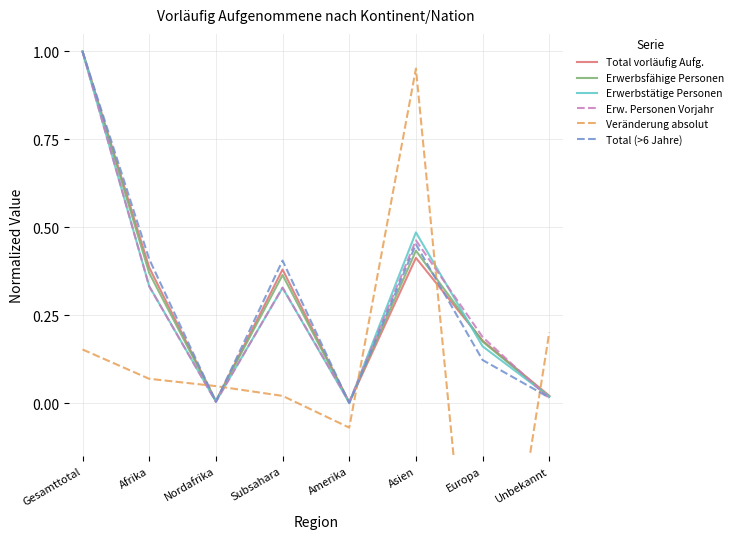

Which series ends up on top after the final intersection of Total (>6 Jahre) and Veränderung absolut?

Veränderung absolut